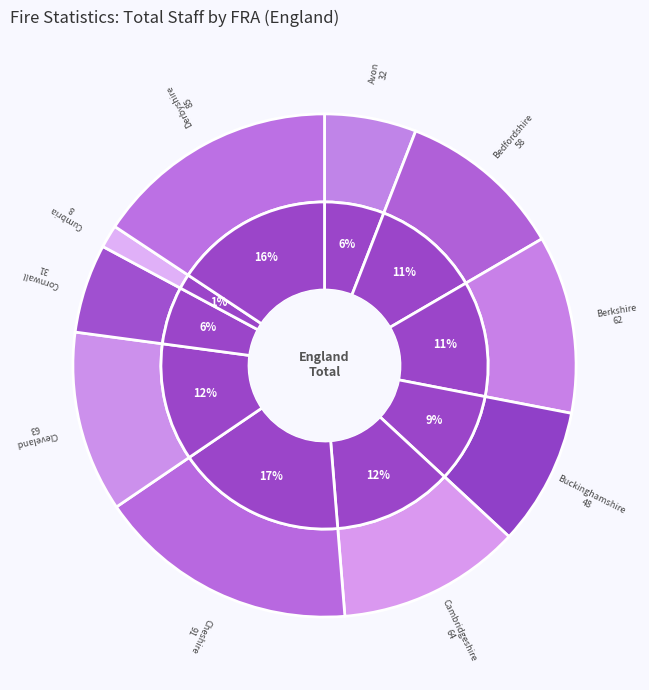

Do Derbyshire and Bedfordshire together represent more than half of the pie?

No